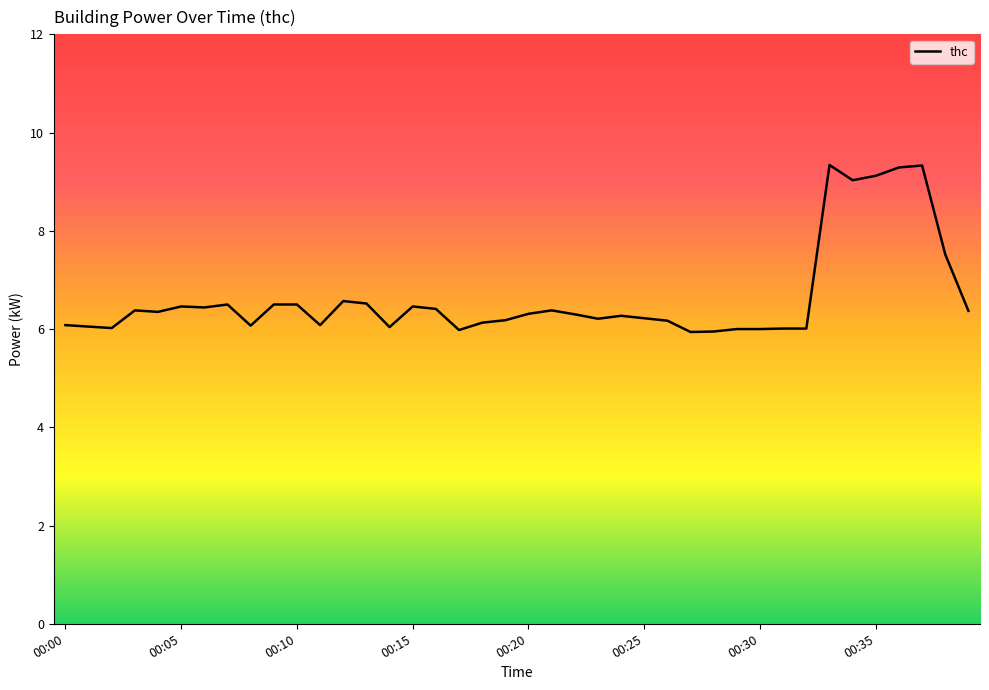

Does the chart display data point markers on the line(s)?

No